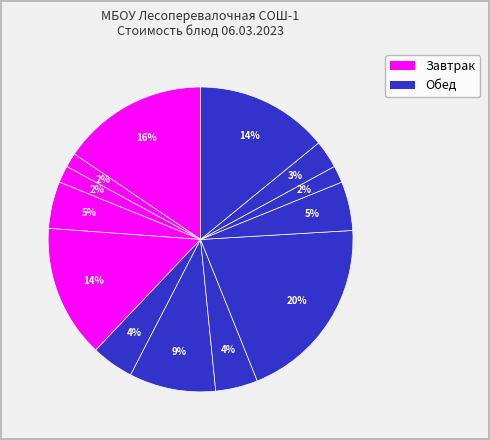

How many segments does this pie chart have?

13